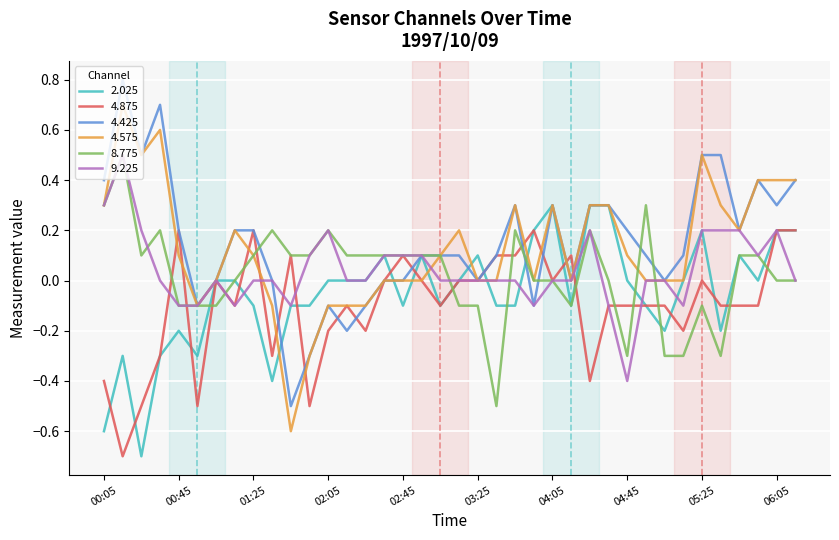

What is the maximum value shown in the chart?

0.8